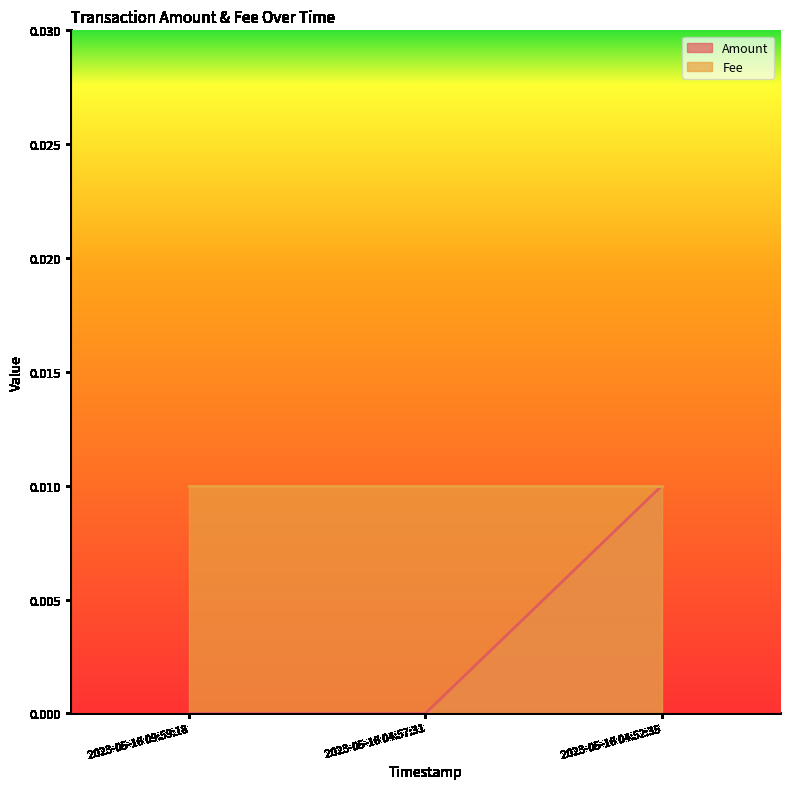

What position from the right is 2023-05-16 04:57:31?

2